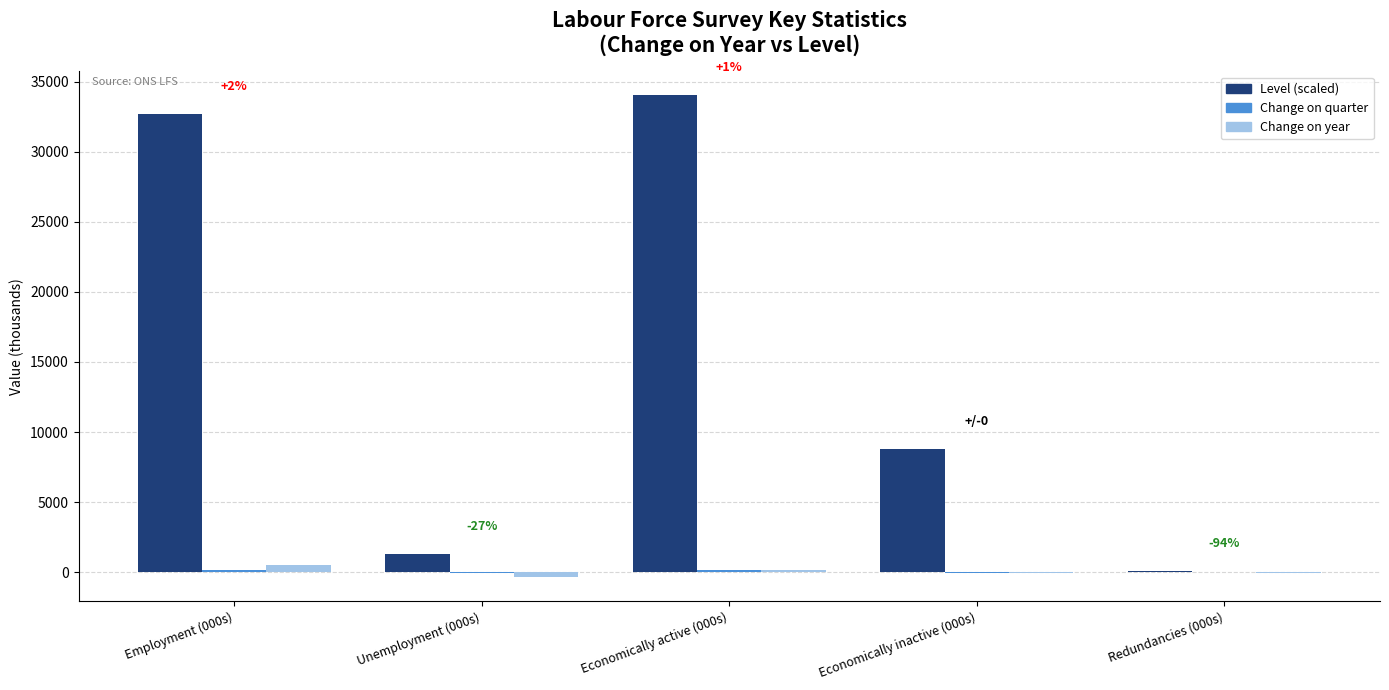

Which series changed the most between Economically active (000s) and Economically inactive (000s)?

Level (scaled)